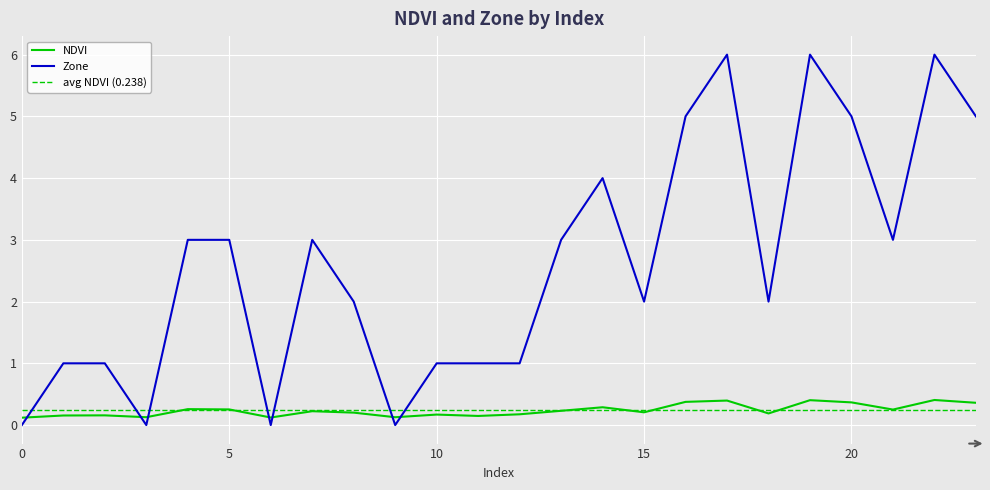

Rank the series by their maximum value, from highest to lowest.

Zone, NDVI